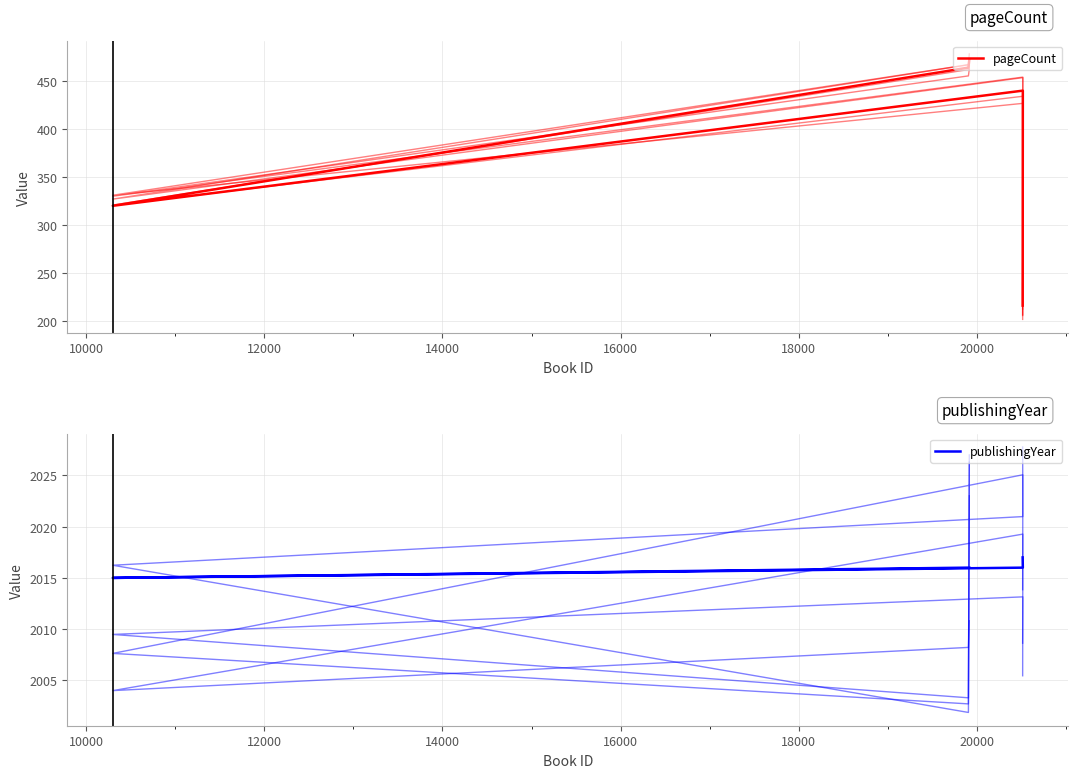

At which label does publishingYear first exceed 2016?

20514